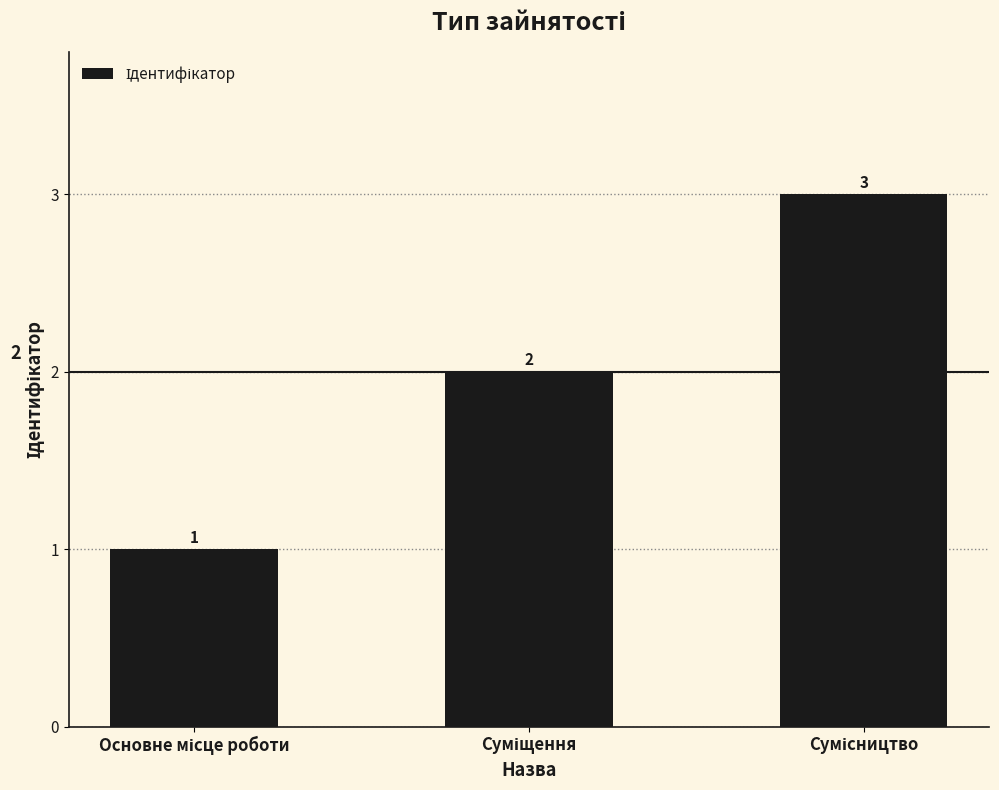

Are the bars horizontal?

No